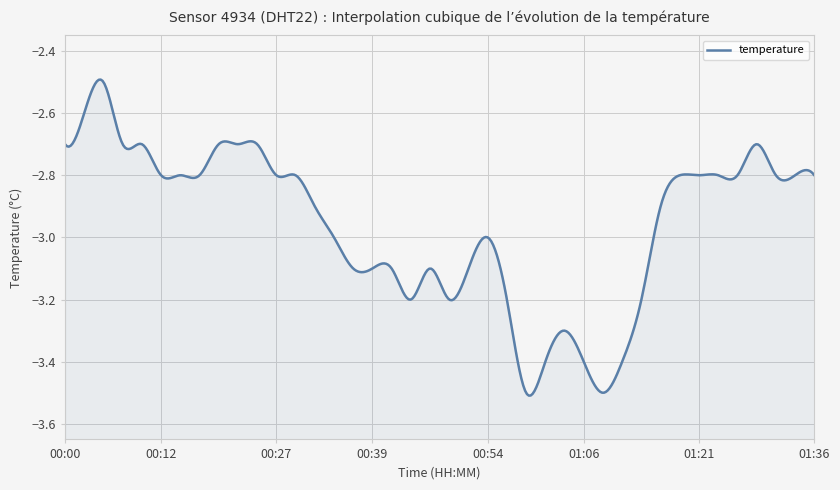

Where is the first local maximum?

2022-12-11T00:05:19